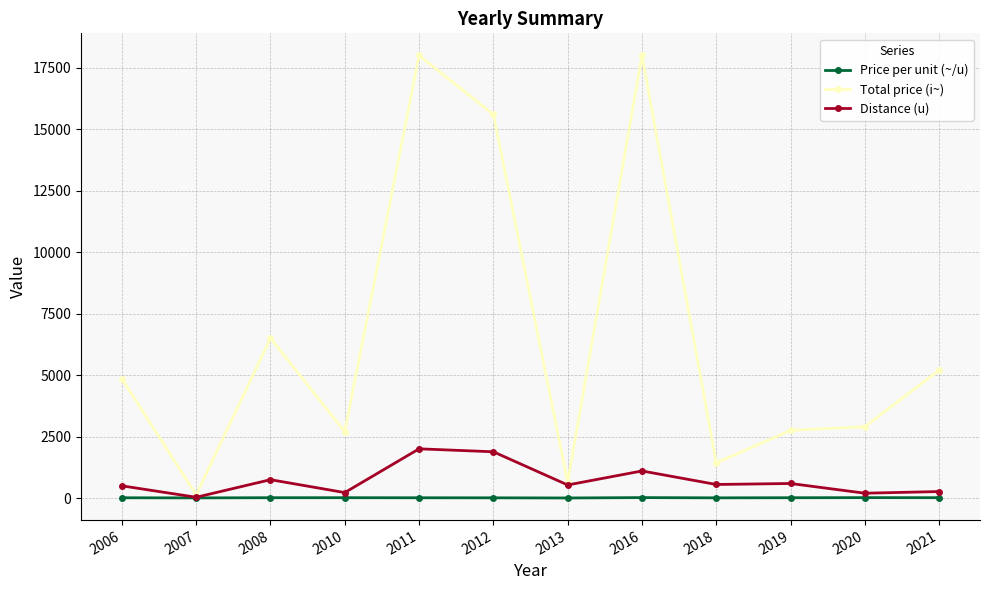

True or false: Total price (i~) has more than 2 interior local peaks.

True